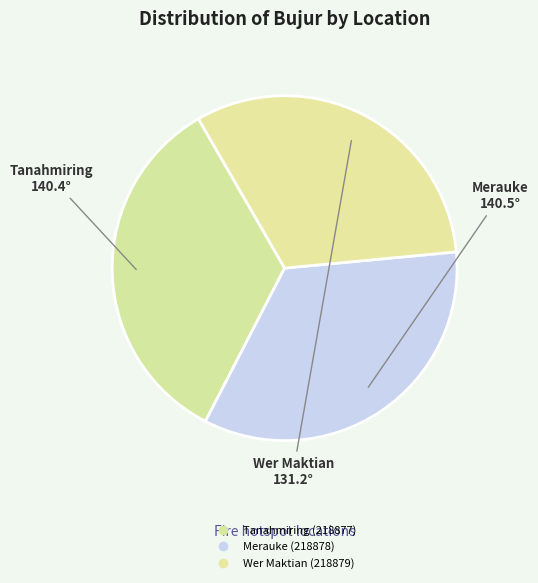

True or false: Merauke (218878) accounts for 49% of the total.

False